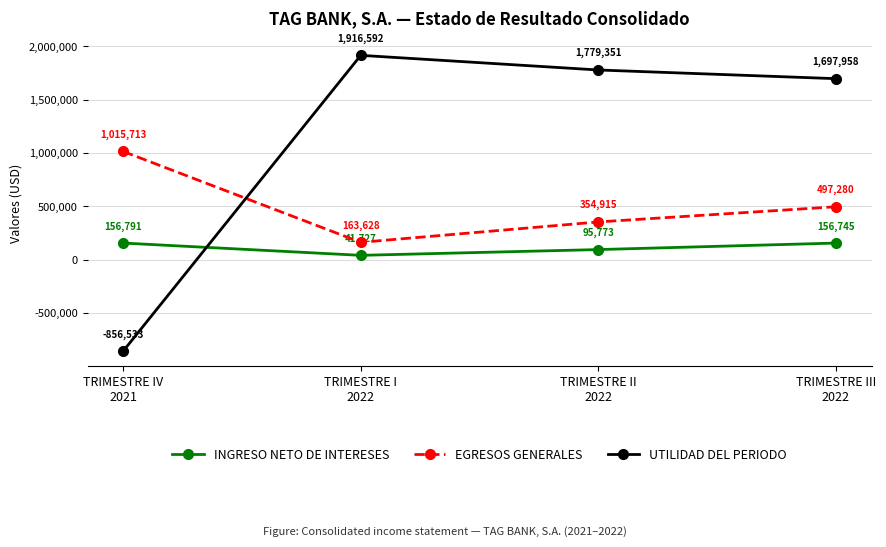

True or false: UTILIDAD DEL PERIODO has a value of 732221.9 at TRIMESTRE III
2022.

False